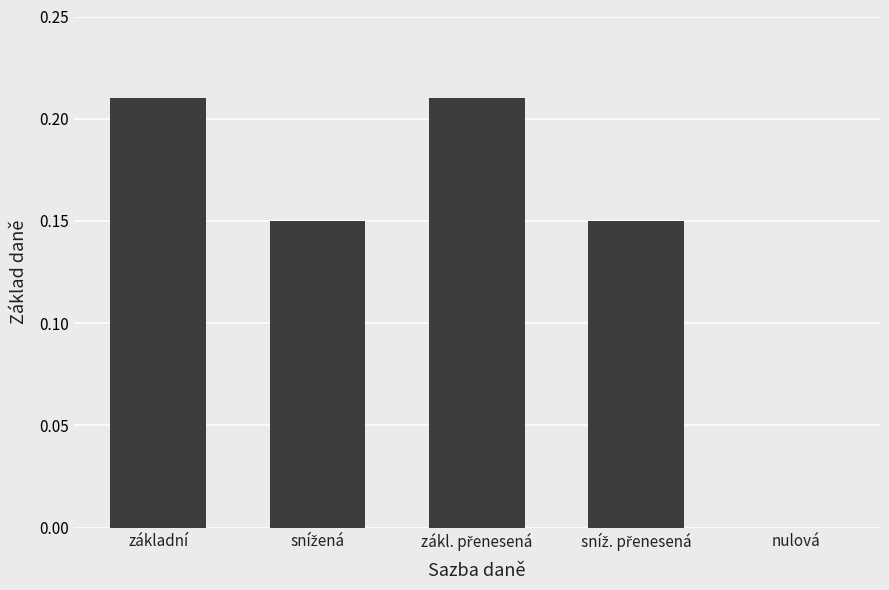

Which has a higher value, nulová or základní?

základní